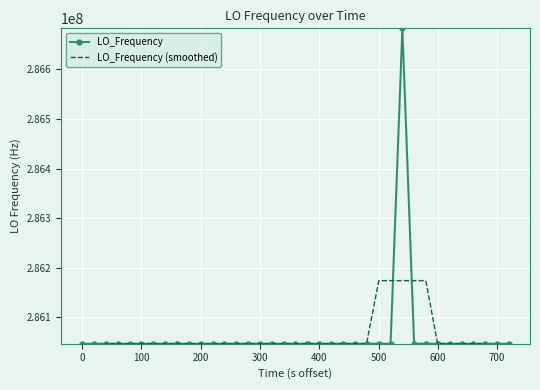

Which series has the widest spread of values?

LO_Frequency (smoothed)